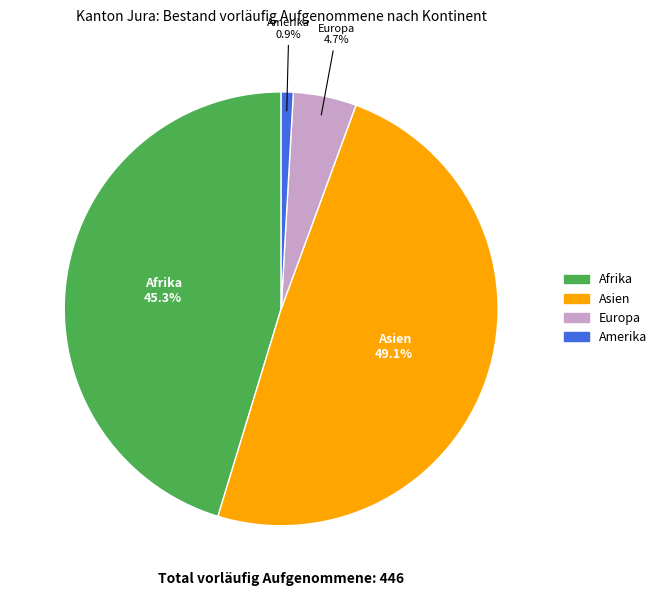

What percentage is the Amerika slice, to the nearest percent?

1%